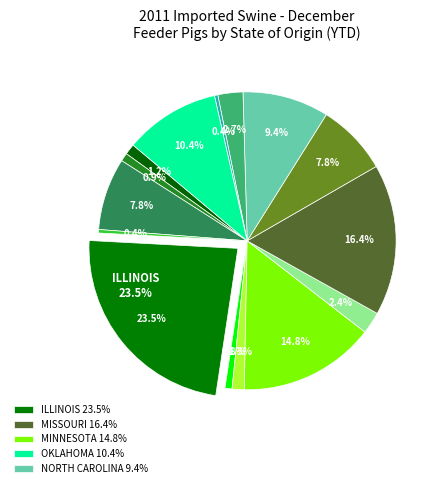

Count the number of slices in the pie.

15